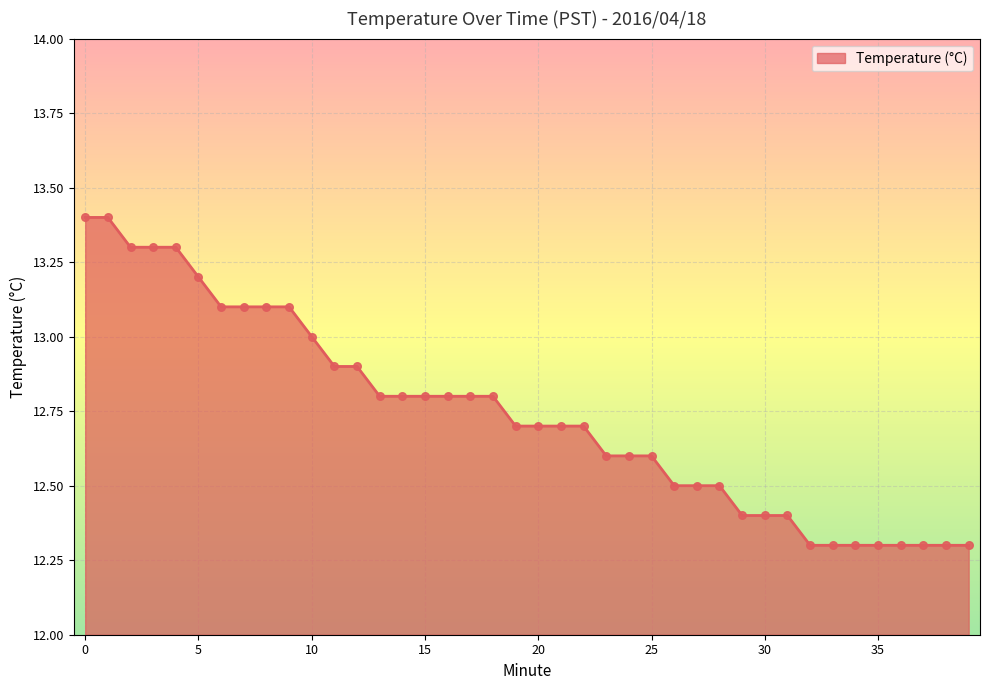

What is the difference between the maximum and minimum values?

1.1